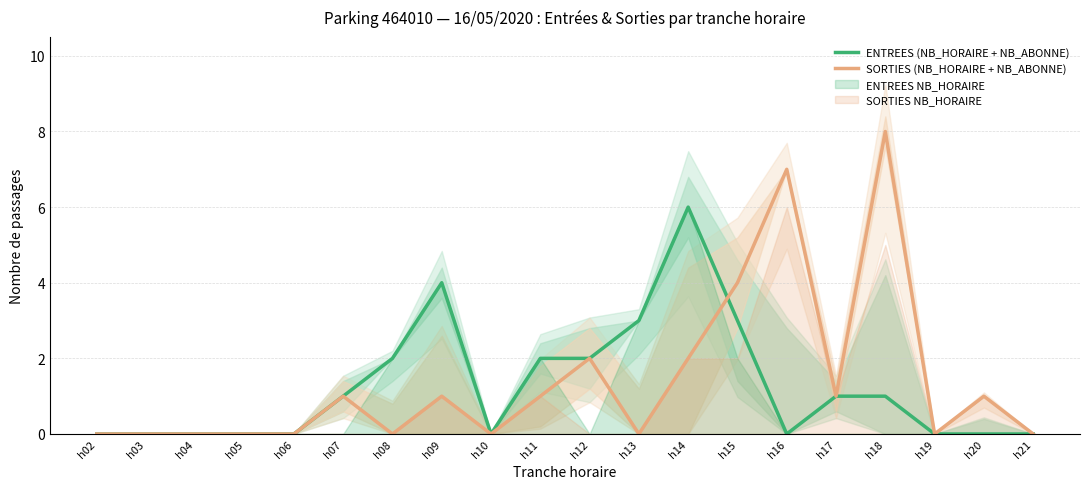

The SORTIES (NB_HORAIRE + NB_ABONNE) series shows 4 at h04. True or false?

False